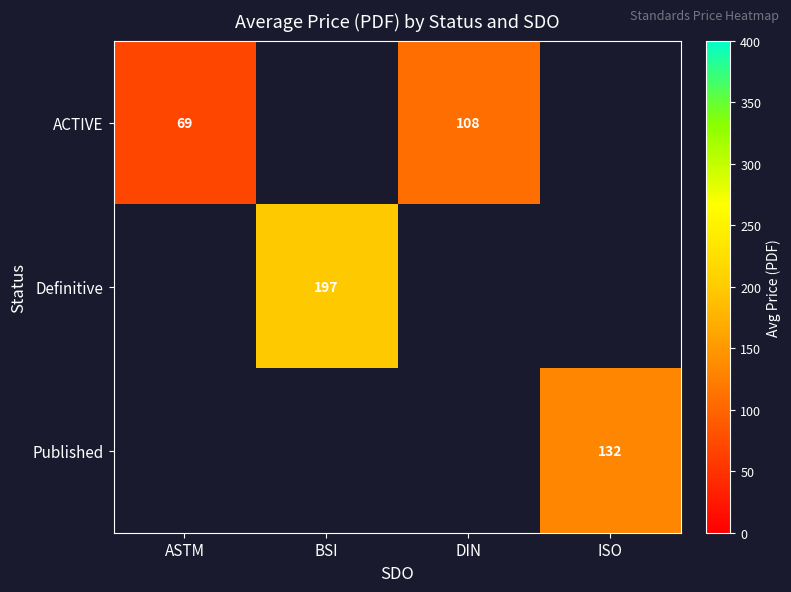

What is the sum of the ACTIVE values at ASTM and DIN?

177